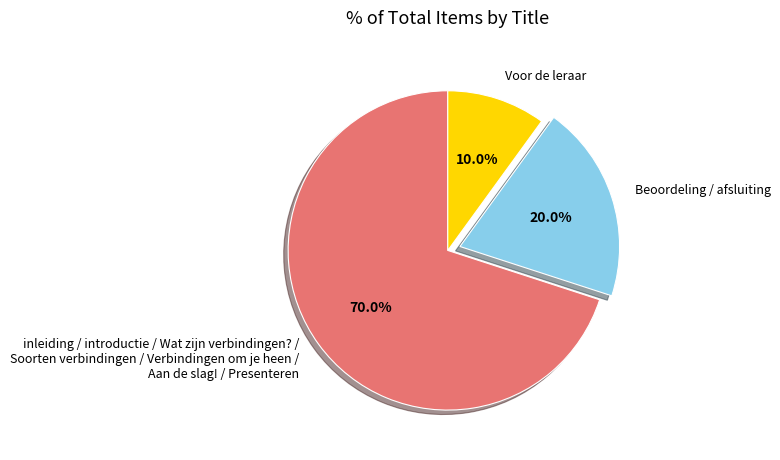

Is the sum of inleiding / introductie / Wat zijn verbindingen? / Soorten verbindingen / Verbindingen om je heen / Aan de slag! / Presenteren and Beoordeling / afsluiting greater than half?

Yes